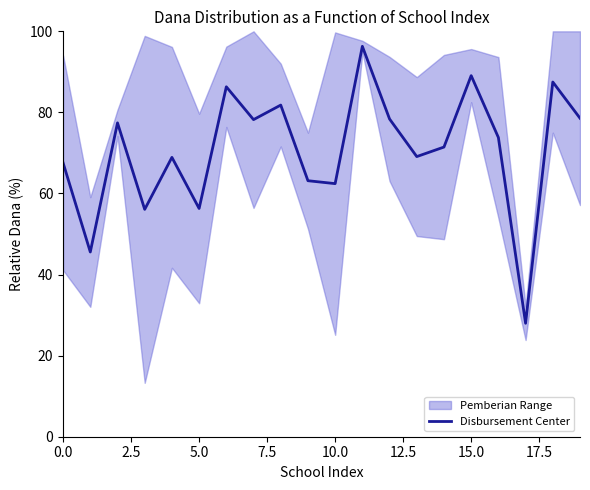

What is the maximum value for Disbursement Center?

96.3